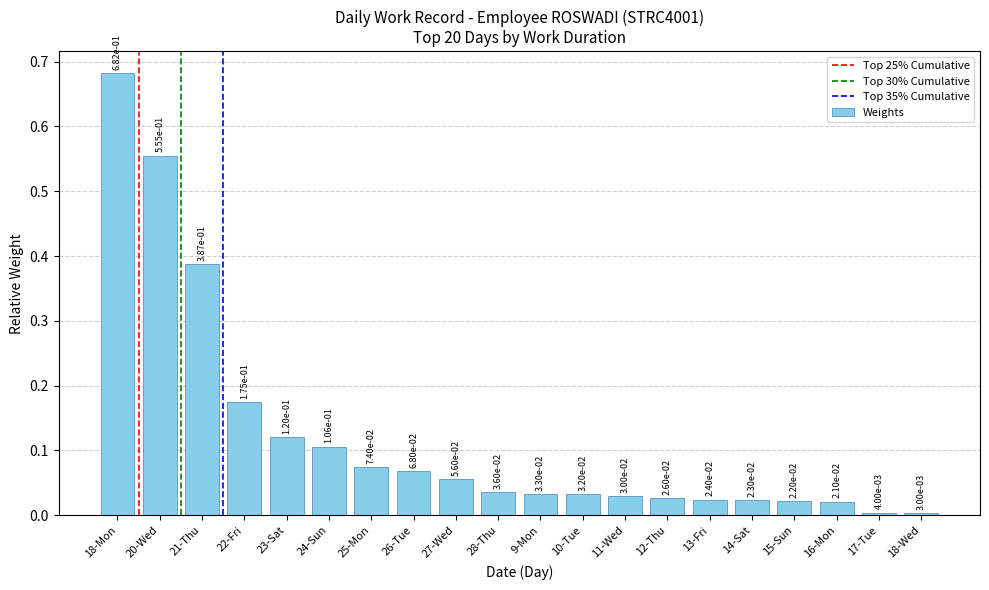

Which category has the highest value across all series?

18-Mon